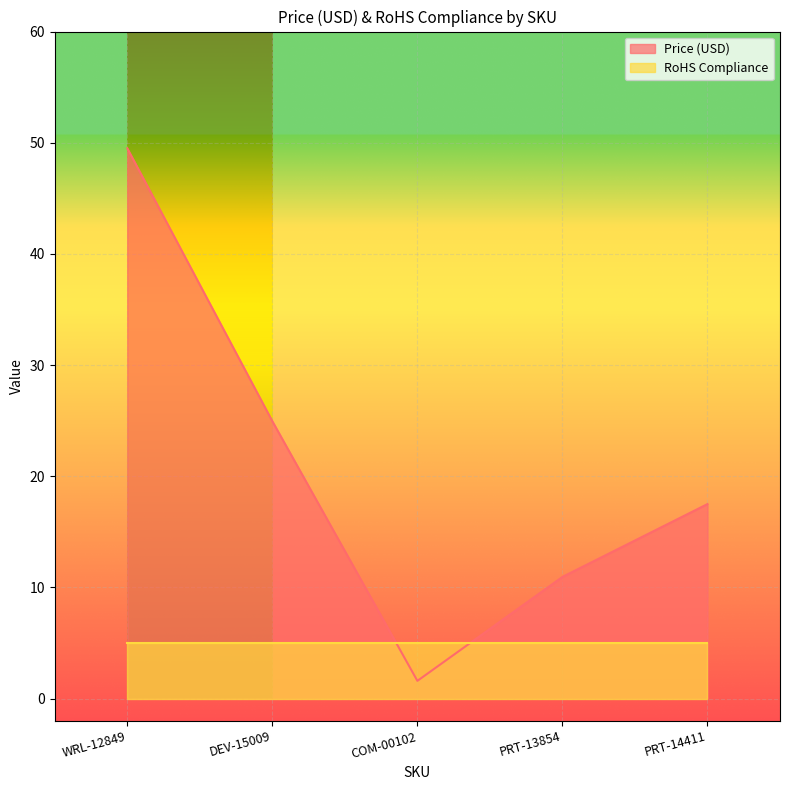

What is the label of the 2nd point from the left?

DEV-15009